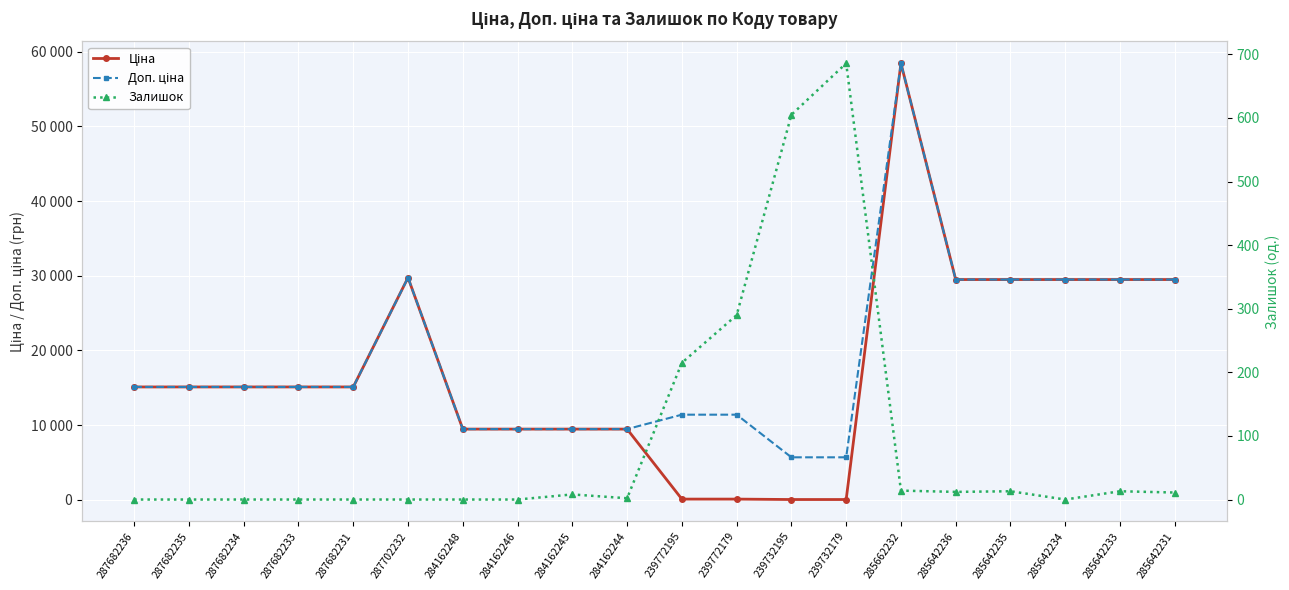

Which series has the largest range (max minus min)?

Ціна